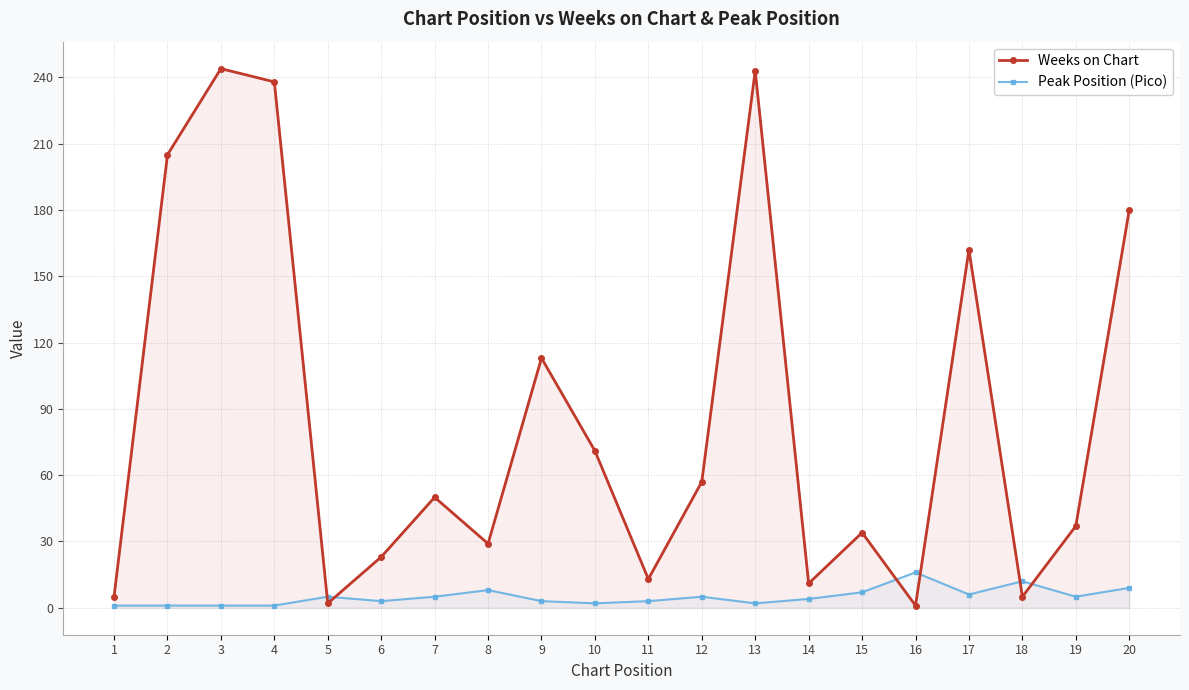

What is the value of the Weeks on Chart point at the 12th from the left?

57